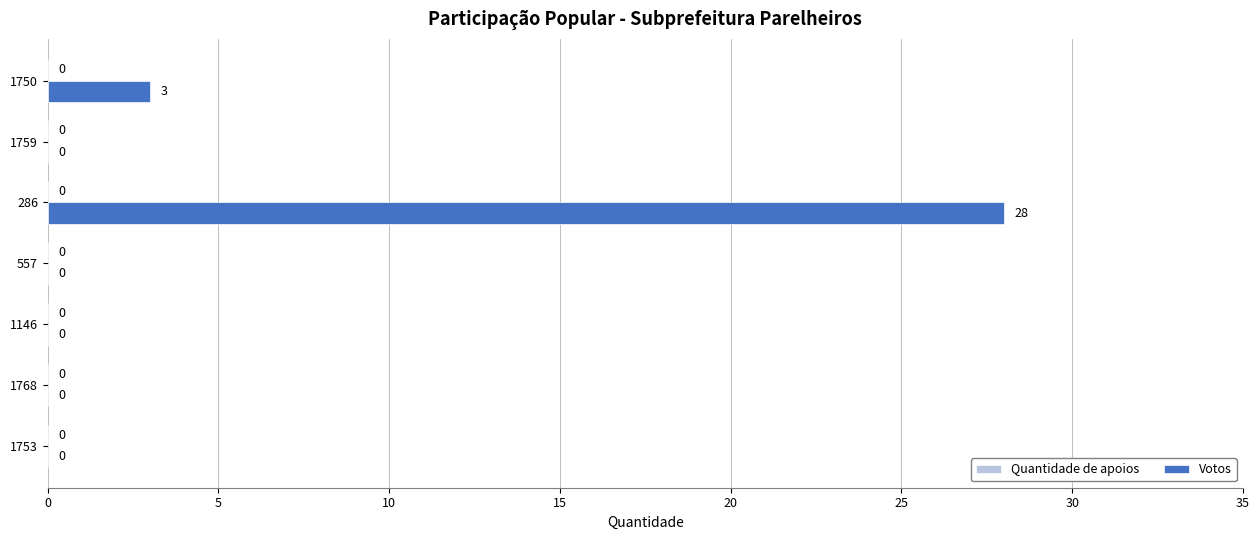

Count the number of categories in the chart.

7